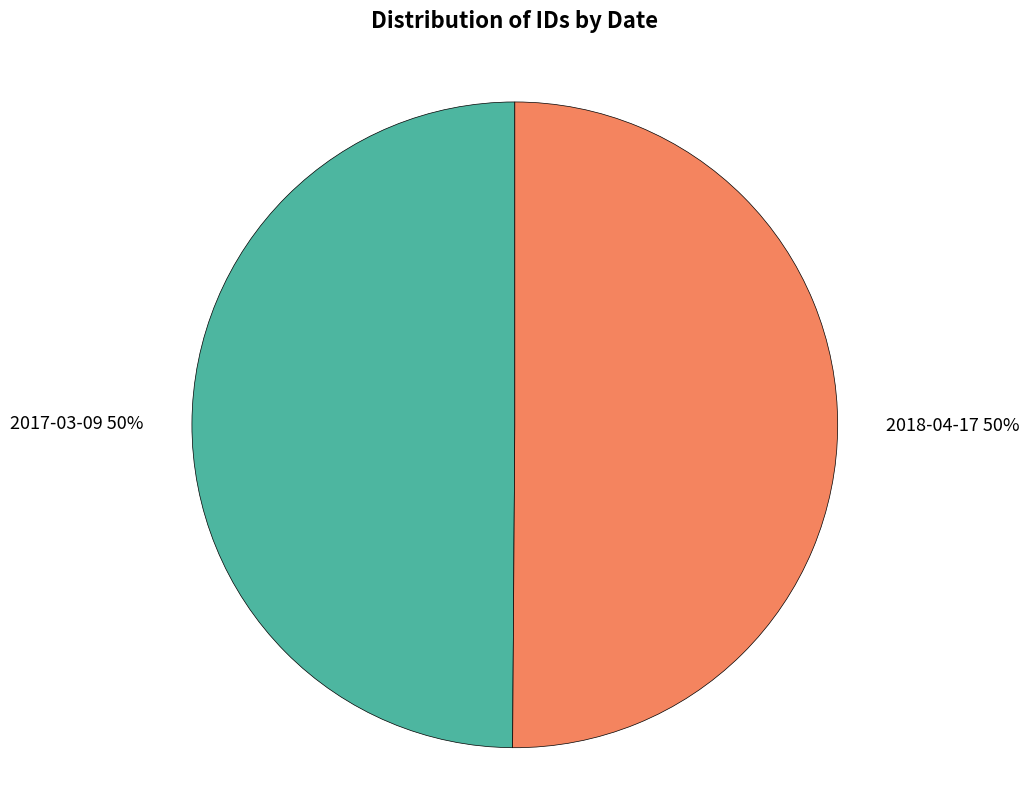

To the nearest percent, what percentage of the pie is 2018-04-17 50%?

50%